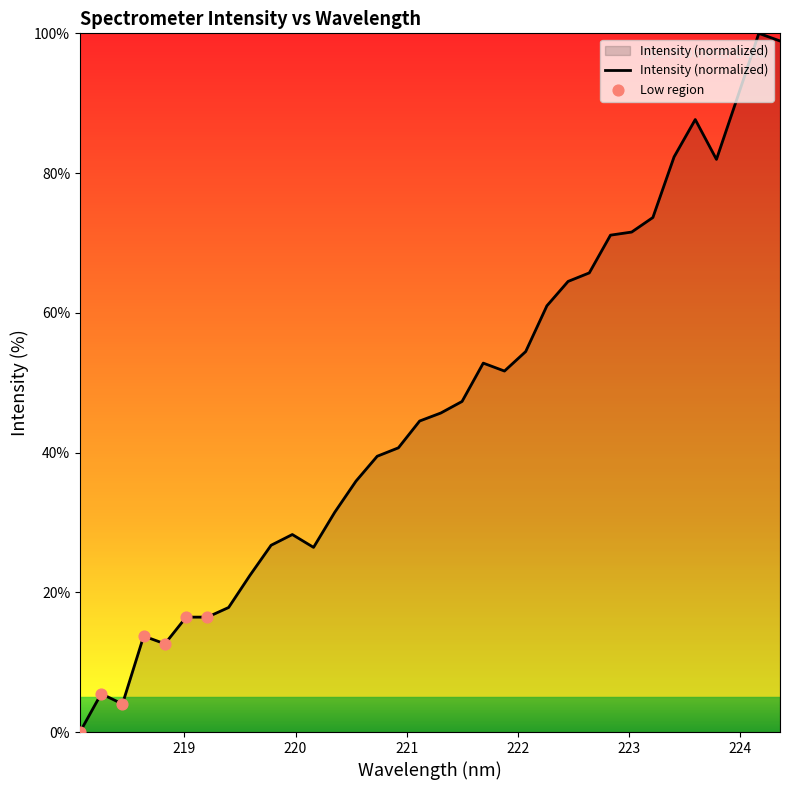

What is the maximum value shown in the chart?

100.0